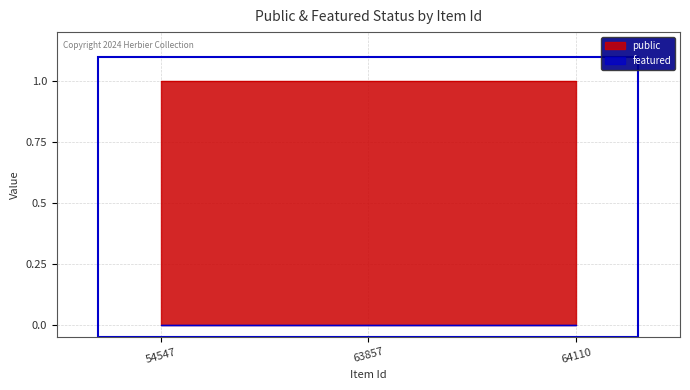

Reading right to left, transcribe all the data shown in this chart.

public: 64110=1	63857=1	54547=1
featured: 64110=0	63857=0	54547=0